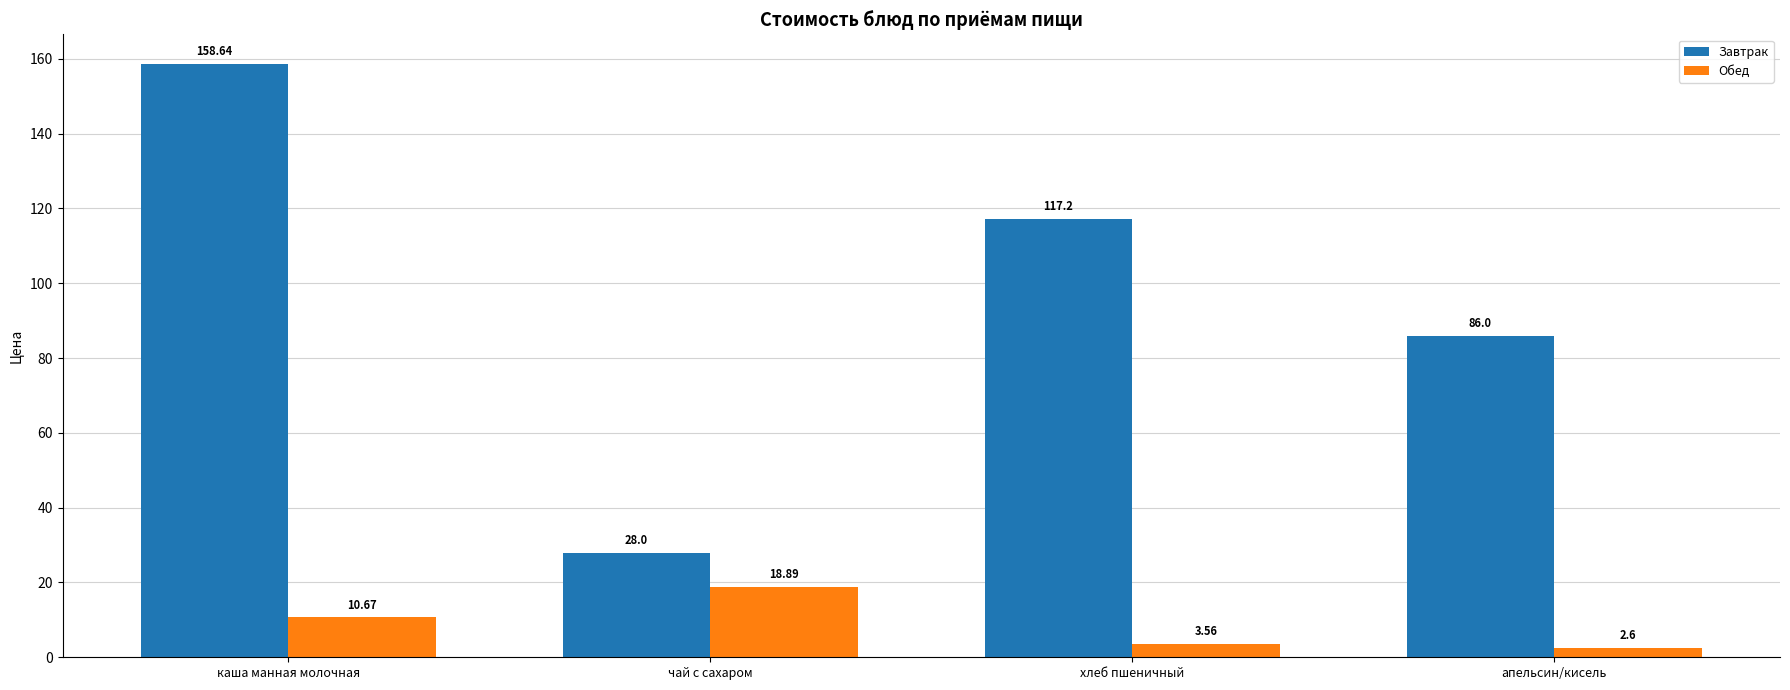

What position from the left is чай с сахаром?

2